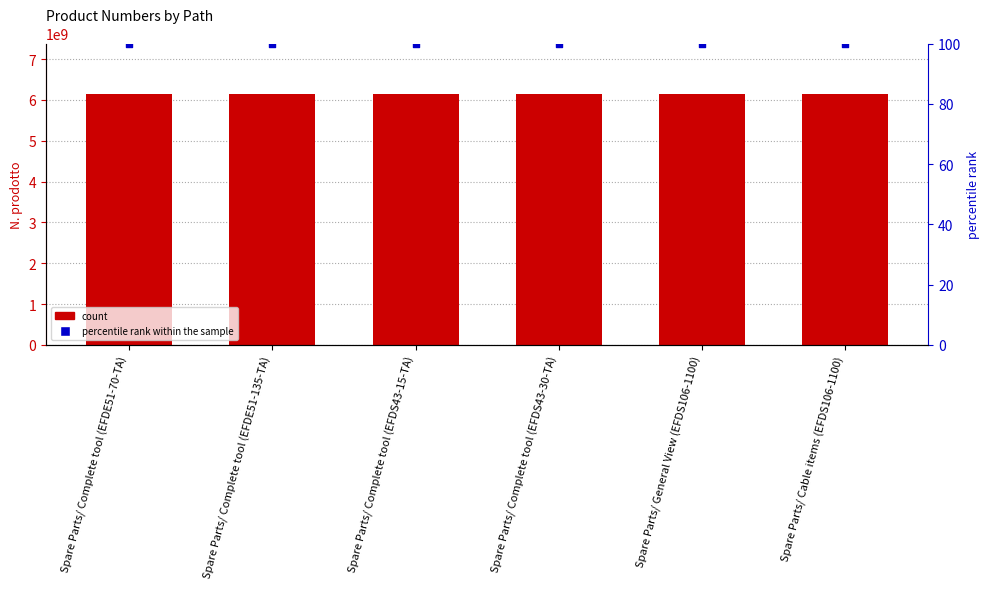

Which series reaches the minimum Y coordinate?

percentile rank within the sample